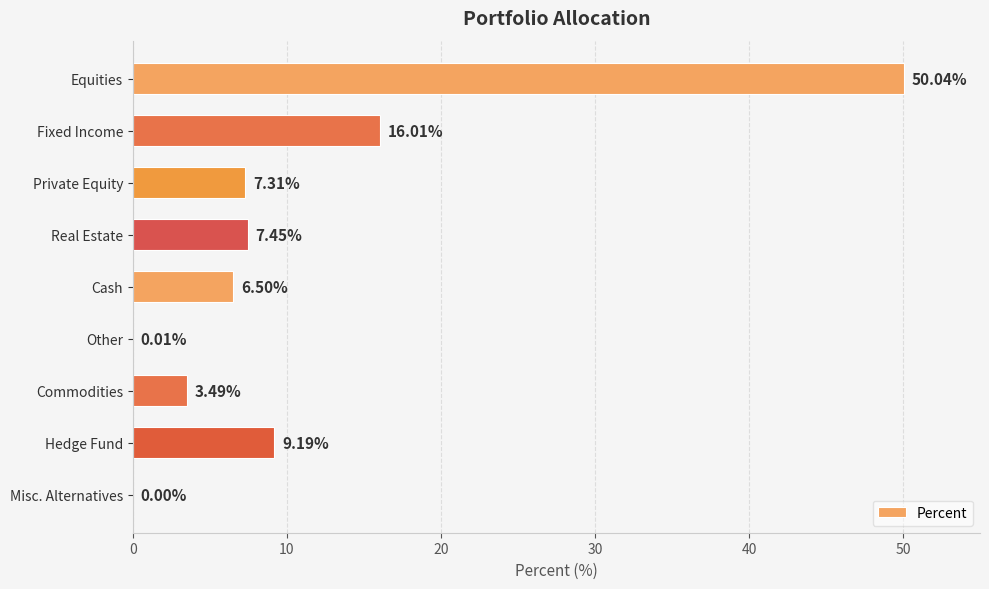

Between Misc. Alternatives and Commodities, which is larger?

Commodities